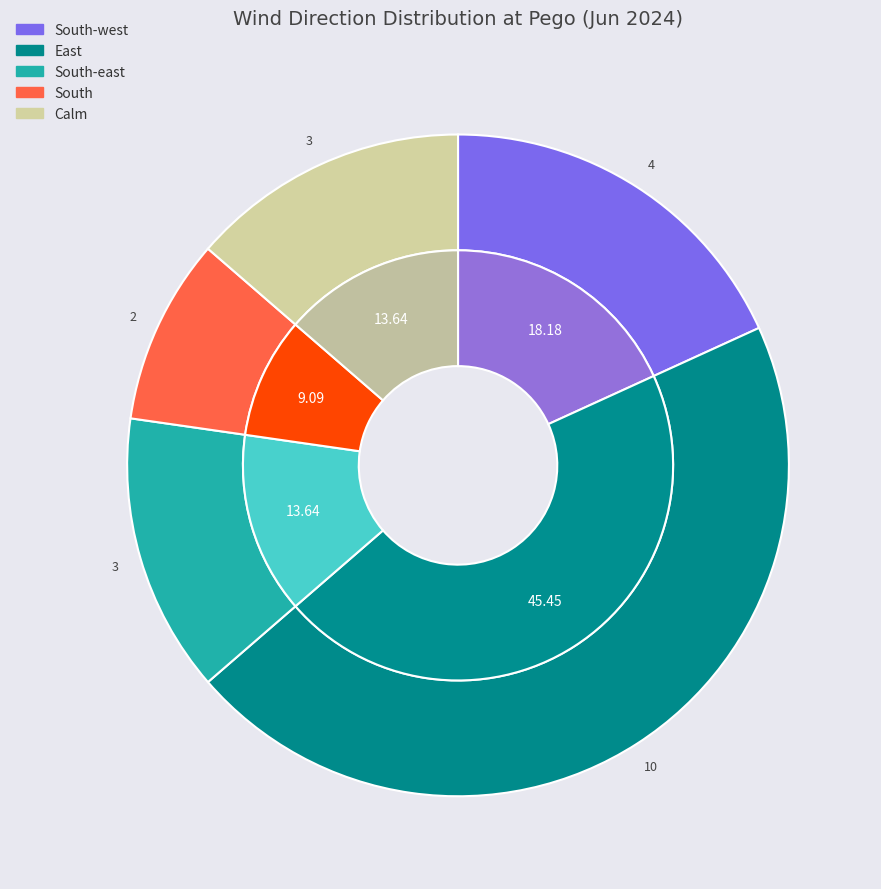

Does South-west account for over 50% of the chart?

No